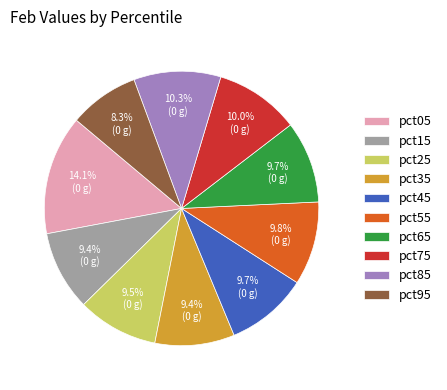

Combined, what portion of the pie is pct75 and pct15?

19.4%